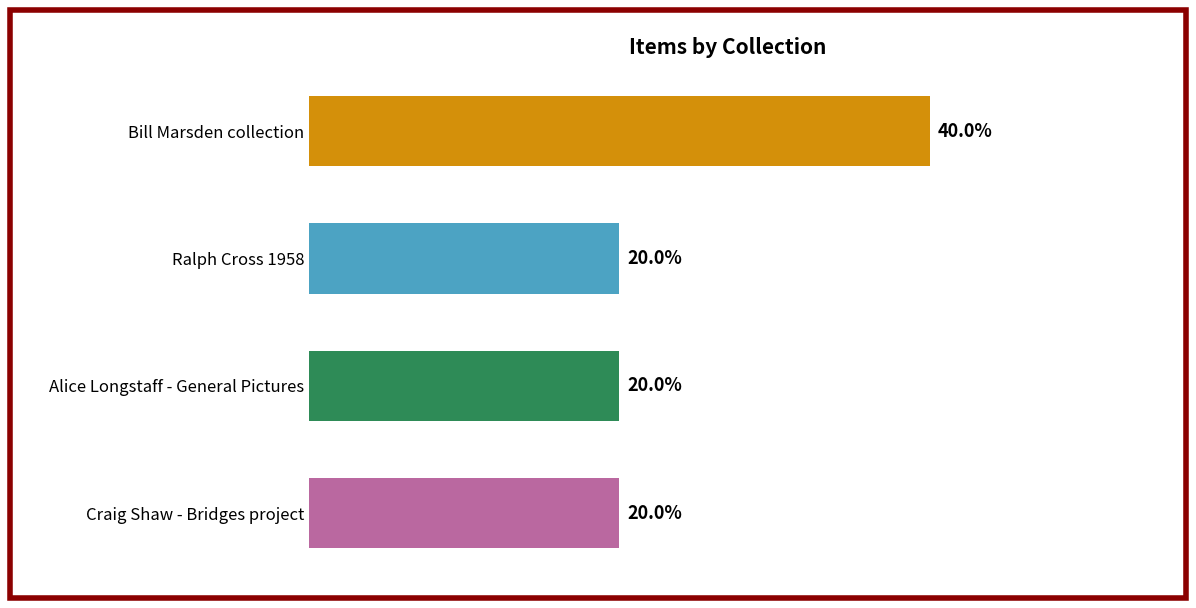

What is the label of the 4th bar from the top?

Craig Shaw - Bridges project